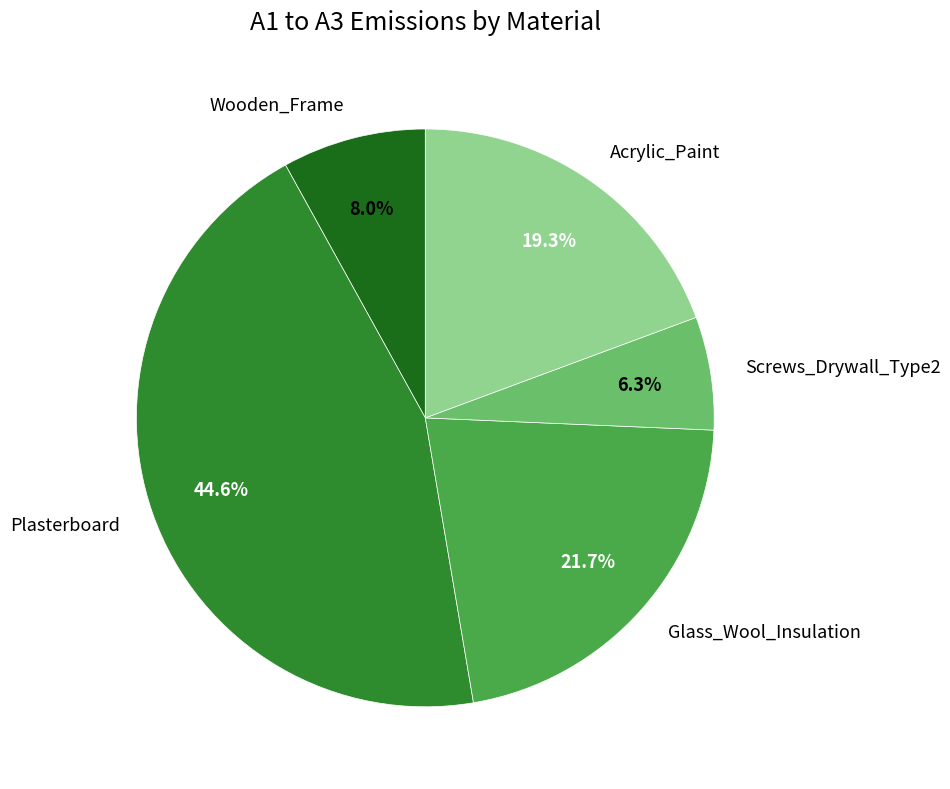

How much of the chart is everything except Acrylic_Paint?

80.7%